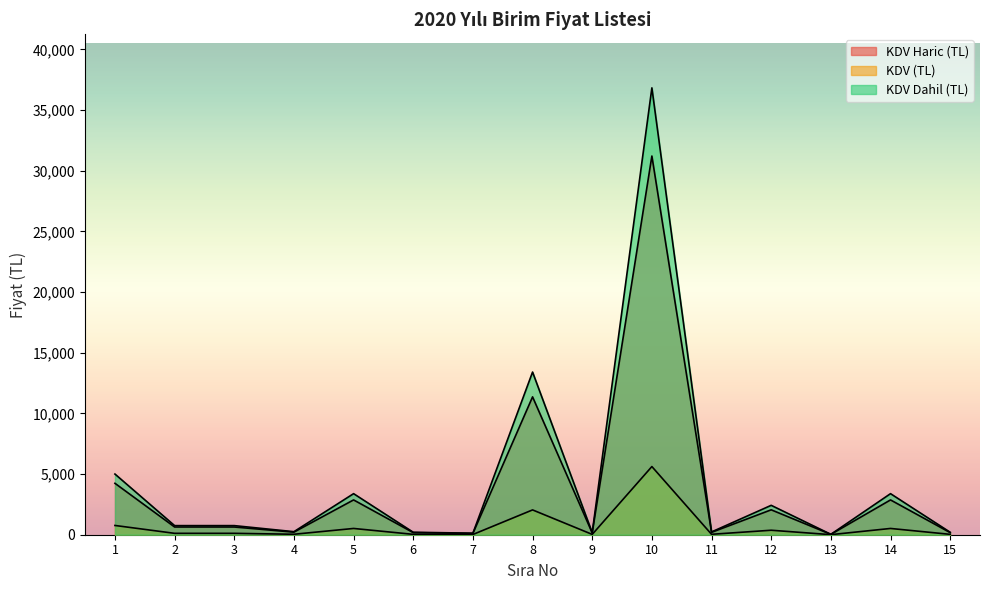

What is the greatest value displayed?

36828.0